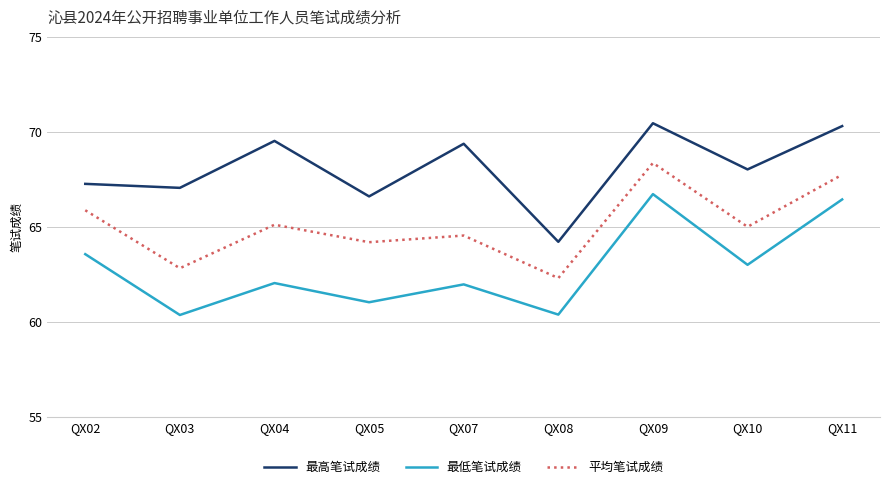

What is the highest value of the 平均笔试成绩 series?

68.4